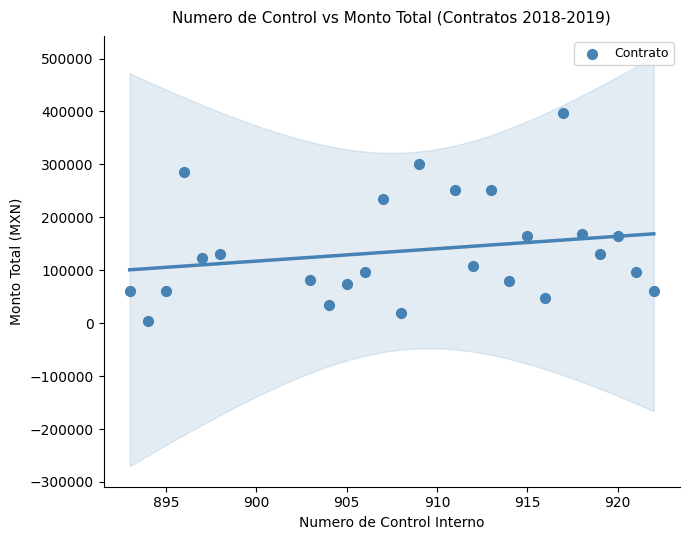

What is the range of Y values (max minus min)?

391550.6